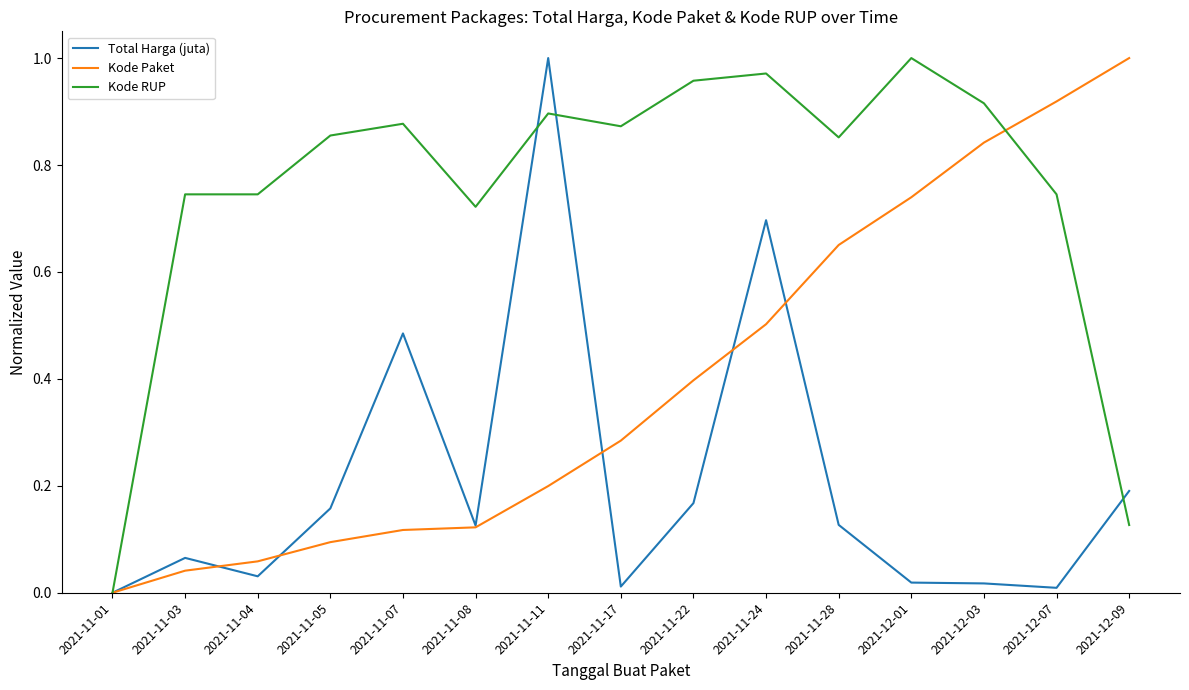

Which category has the lowest value in the Kode Paket series?

2021-11-01